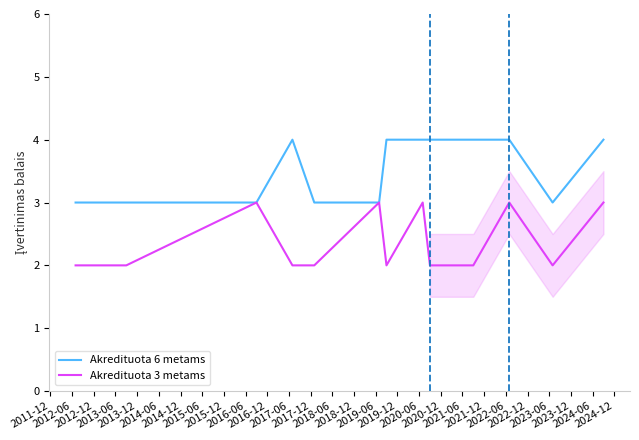

What is the difference between the maximum and second lowest values in the Akredituota 3 metams series?

1